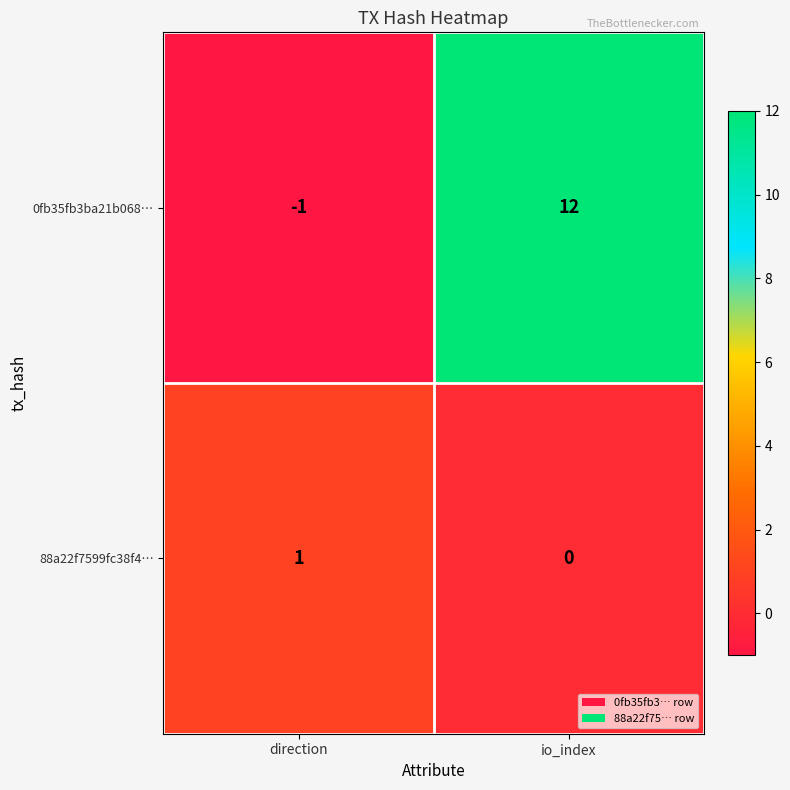

Reading left to right, extract all data points from this chart.

0fb35fb3ba21b068…: direction=-1	io_index=12
88a22f7599fc38f4…: direction=1	io_index=0